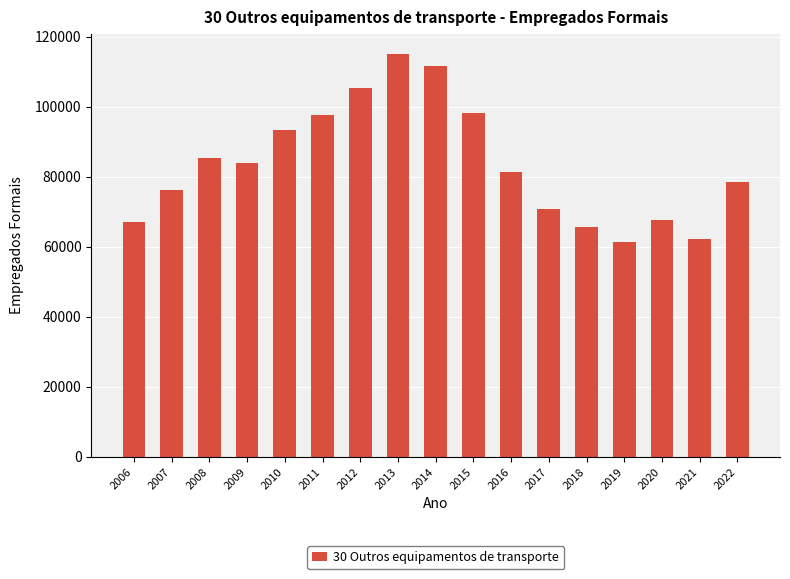

What is the average value?

83628